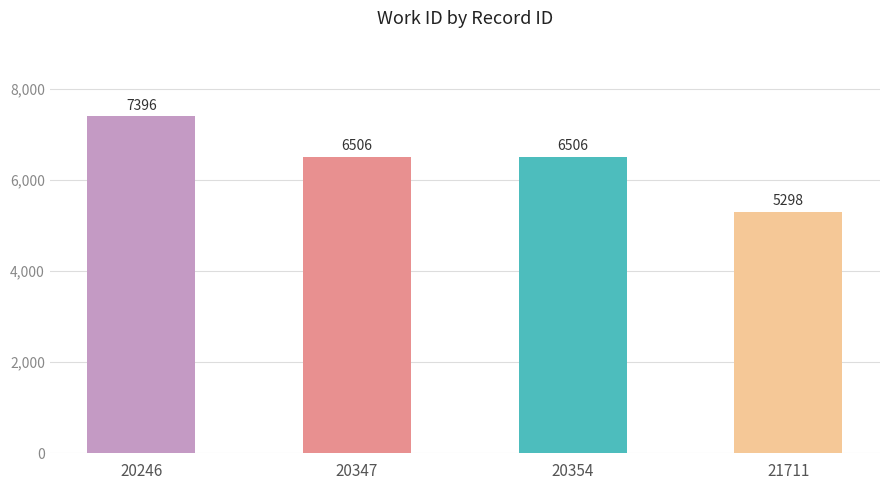

Which label corresponds to the smallest value in the chart?

21711